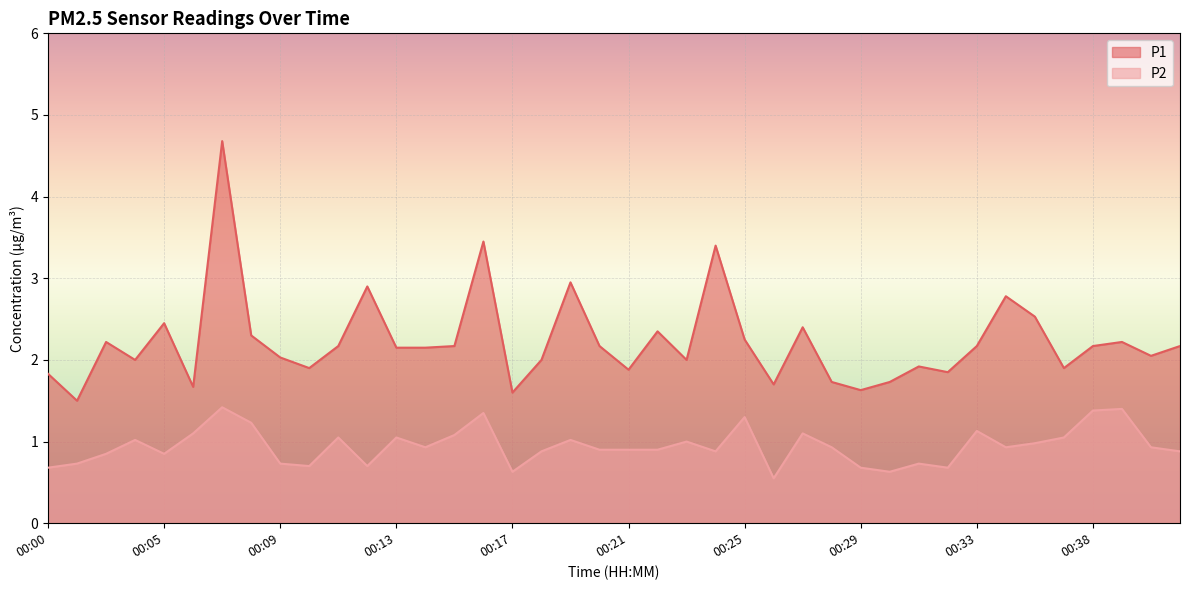

What is the spread (max minus min) of values at 00:10?

1.2